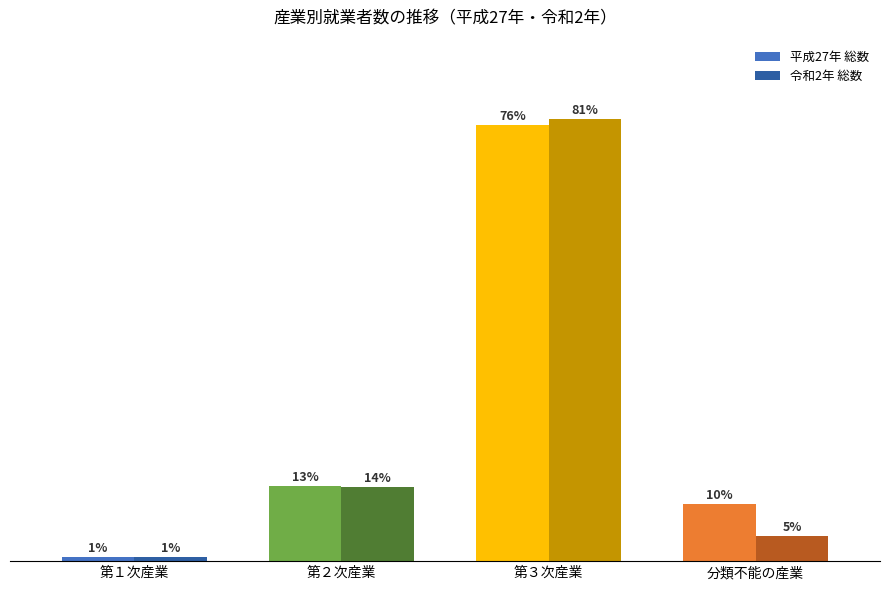

At how many categories does at least one series exceed 19968?

1